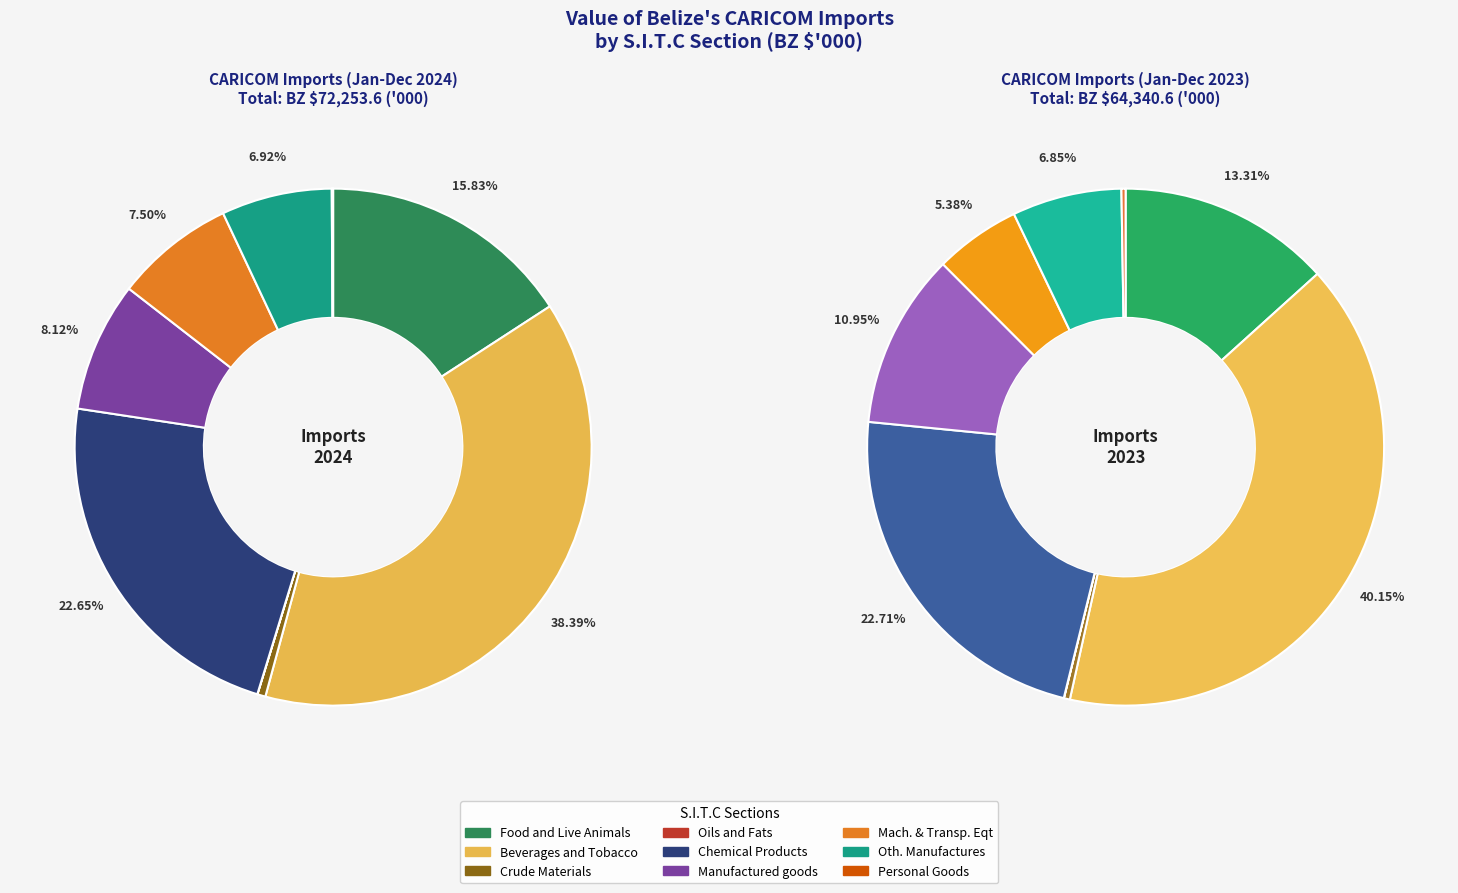

Is there a majority slice in this chart?

No